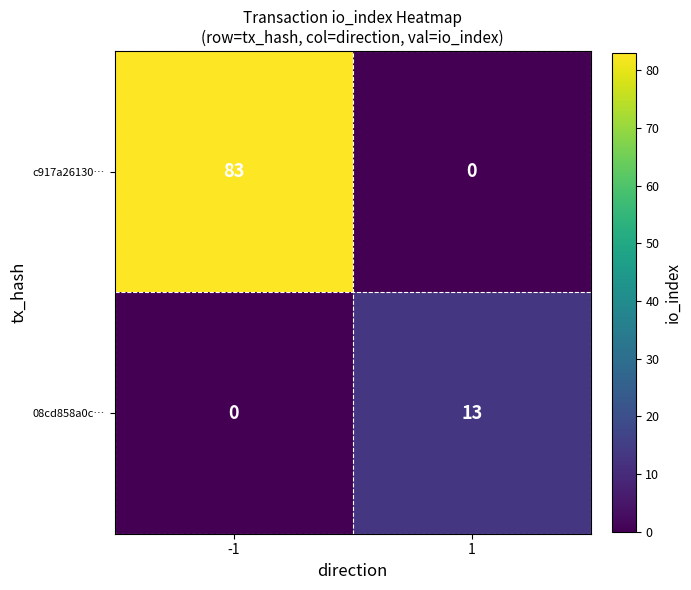

How many data points does each series have?

2